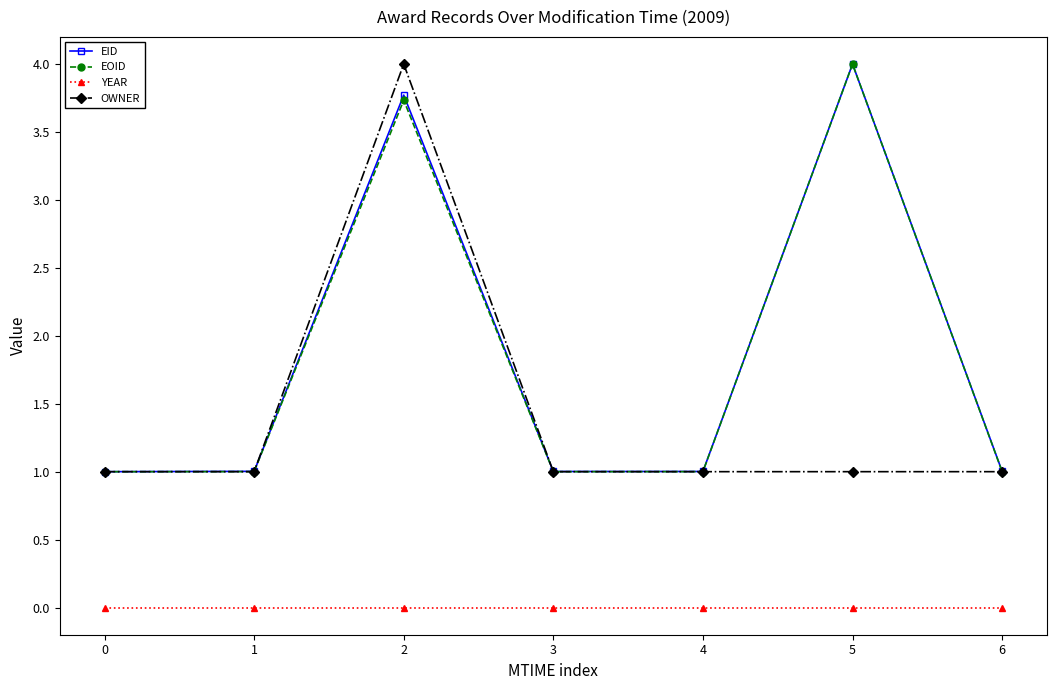

What is the difference between the maximum and minimum values in the EID series?

3.0